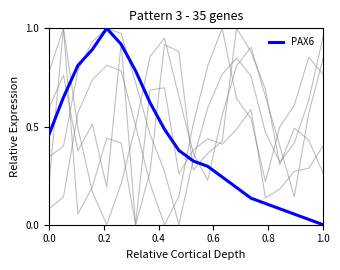

Does the chart have visible grid lines?

No